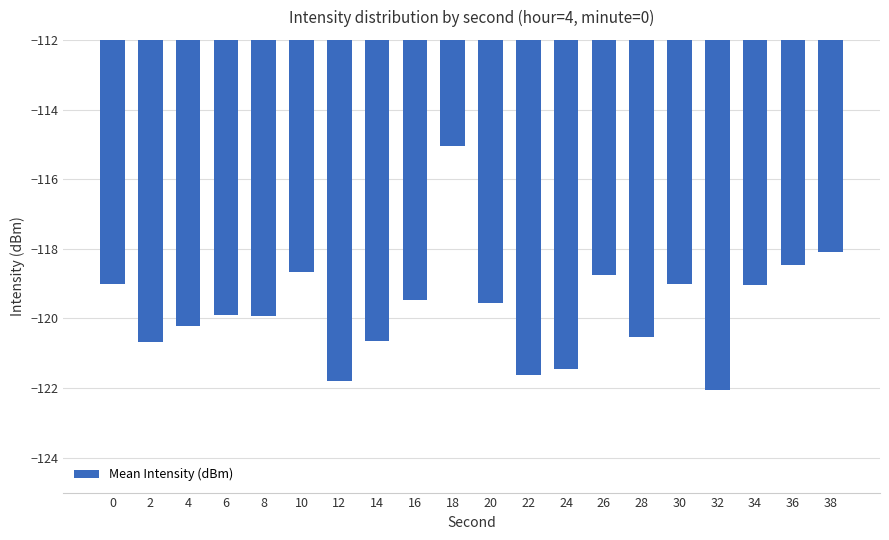

Reading left to right, transcribe all the data shown in this chart.

0=-119.0	2=-120.7	4=-120.2	6=-119.9	8=-119.9	10=-118.7	12=-121.8	14=-120.7	16=-119.5	18=-115.0	20=-119.6	22=-121.6	24=-121.5	26=-118.8	28=-120.5	30=-119.0	32=-122.0	34=-119.0	36=-118.5	38=-118.1